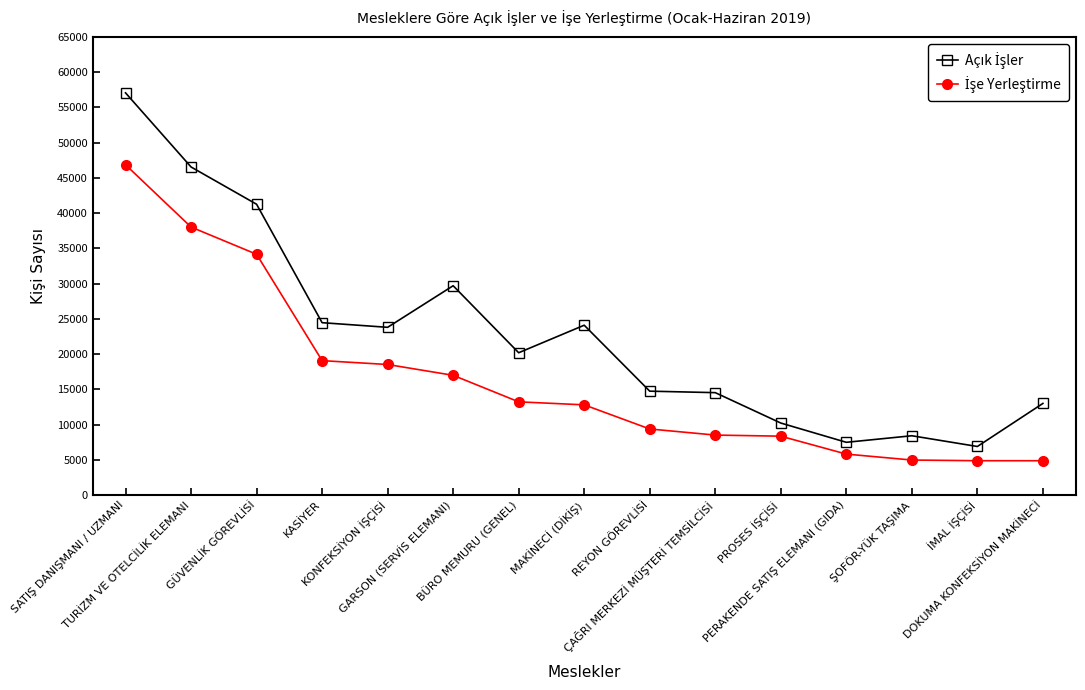

What is the greatest value displayed?

57055